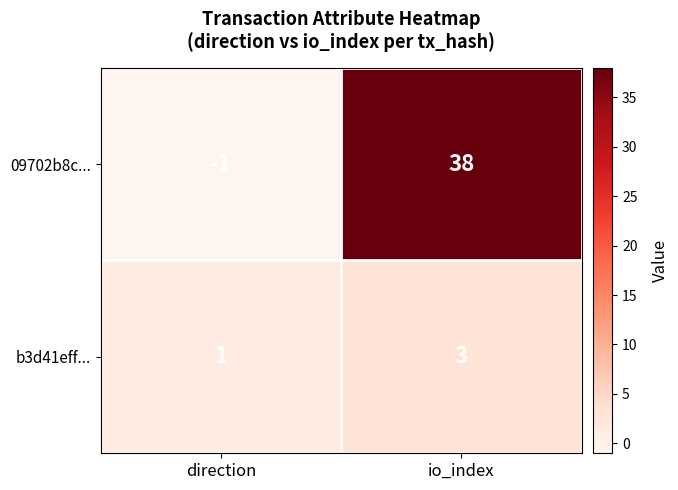

List the series in order of their peak value, lowest first.

b3d41eff..., 09702b8c...